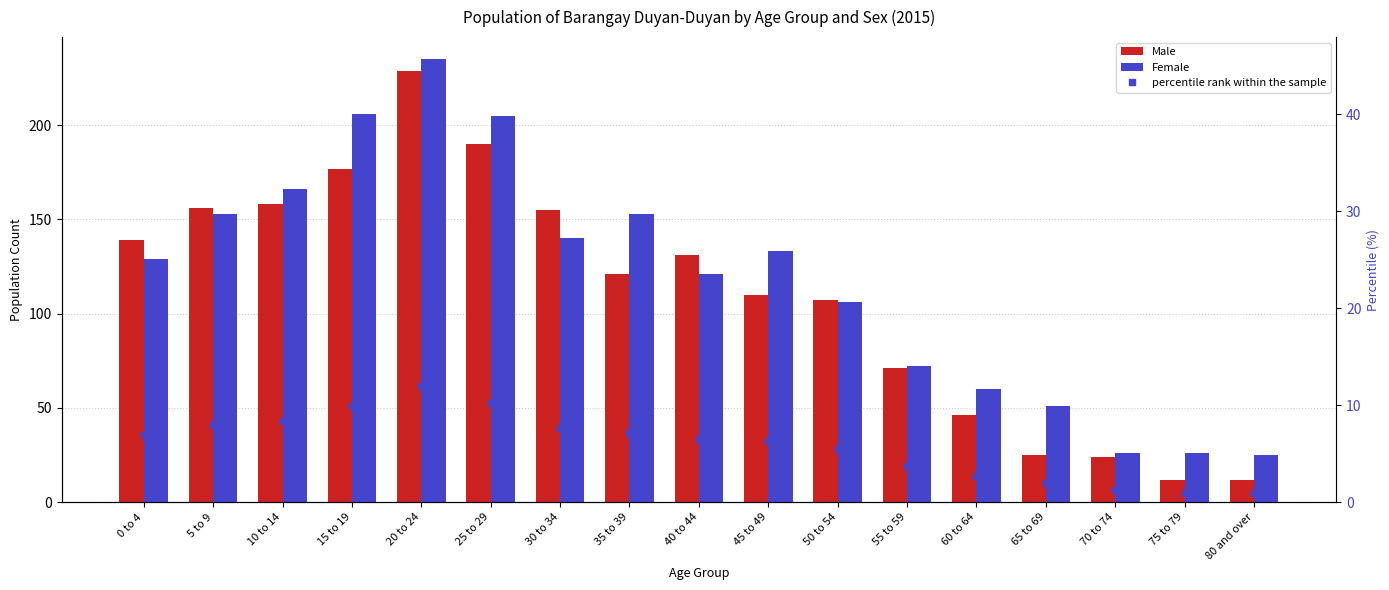

What is the spread (max minus min) of values at 55 to 59?

68.3